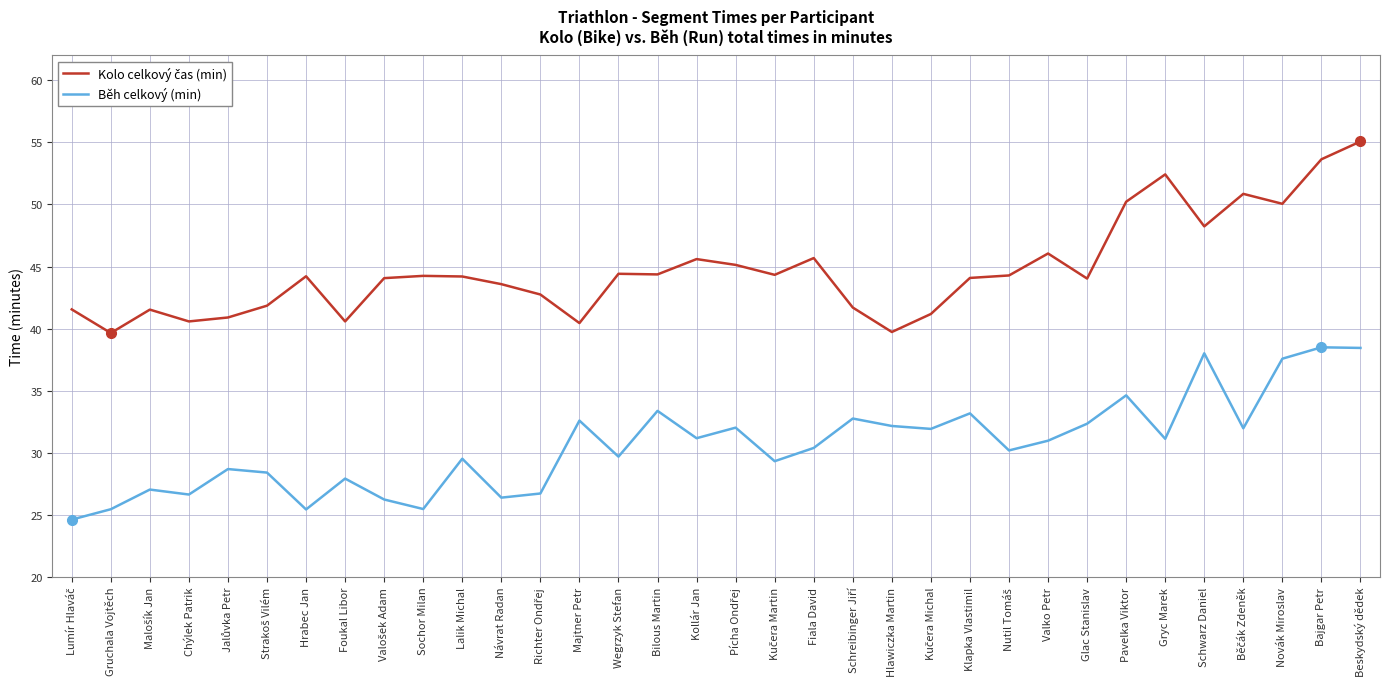

Is it true that Běh celkový (min) equals 29.7 at Wegrzyk Stefan?

True